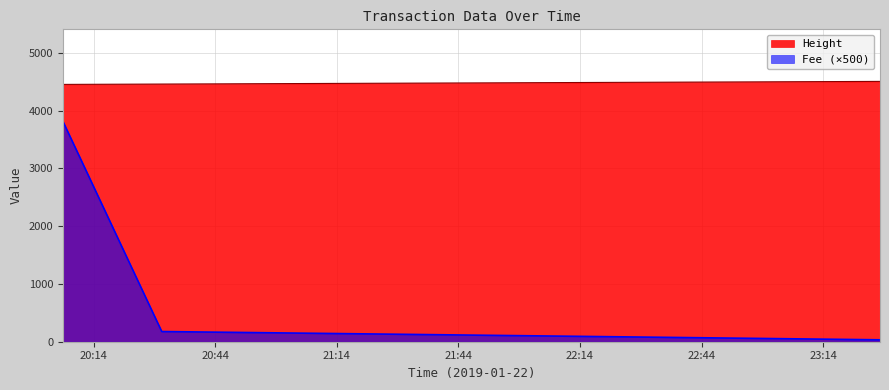

What is the label of the 3rd point from the left?

2019-01-22 23:28:02